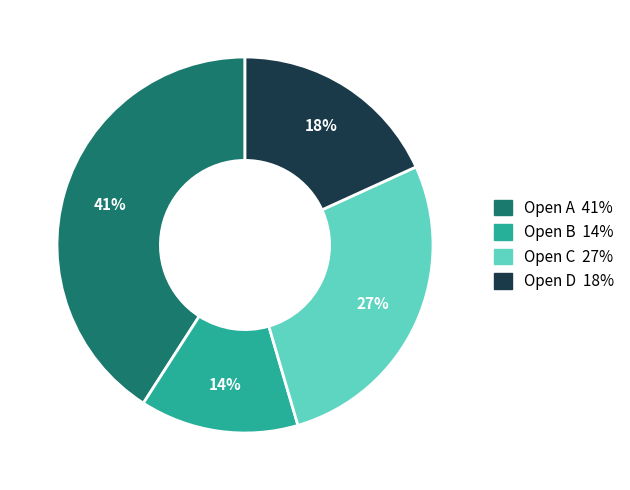

Is there a majority slice in this chart?

No